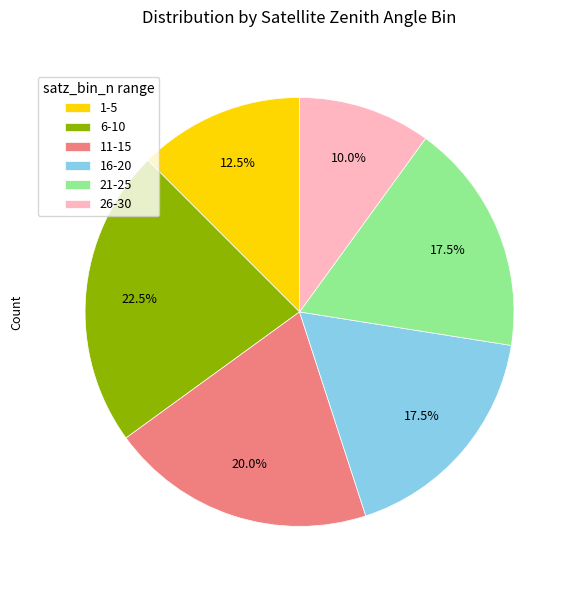

Which category has the smallest portion of the pie?

26-30